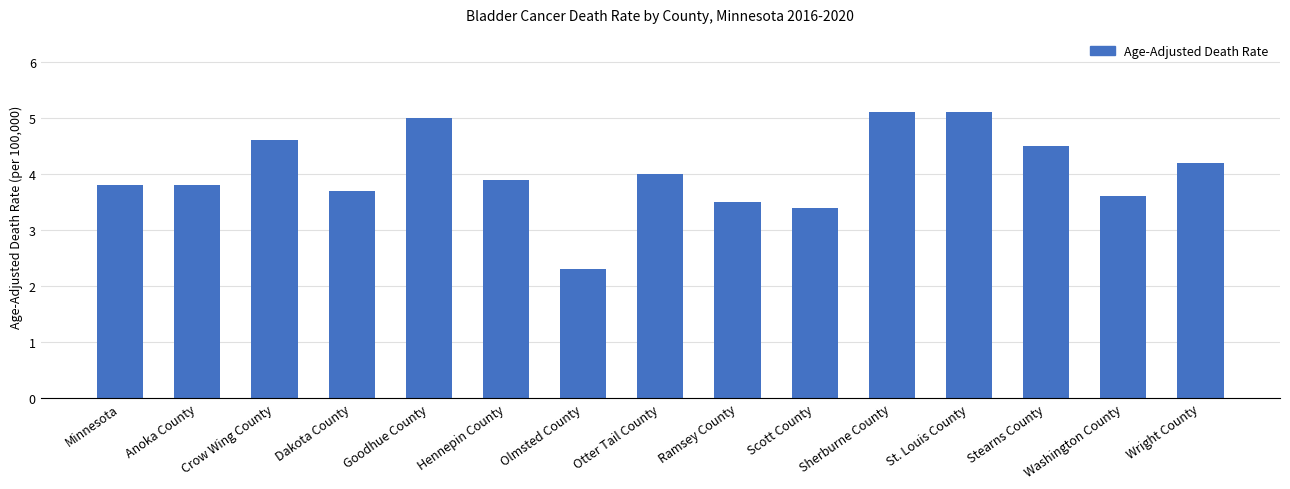

Are the bars horizontal?

No